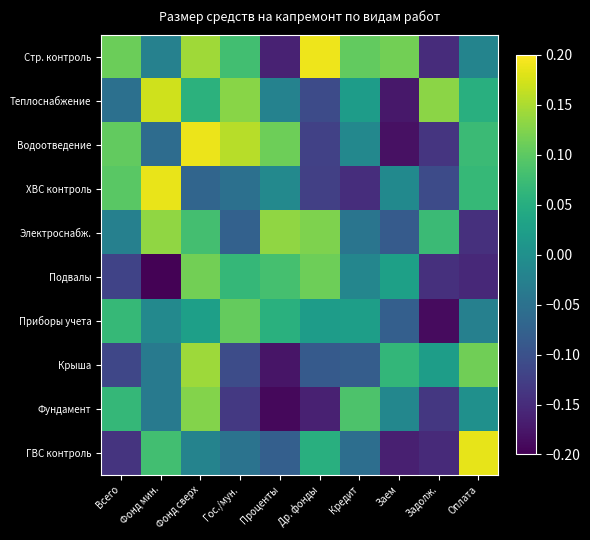

What is the greatest value displayed?

0.2